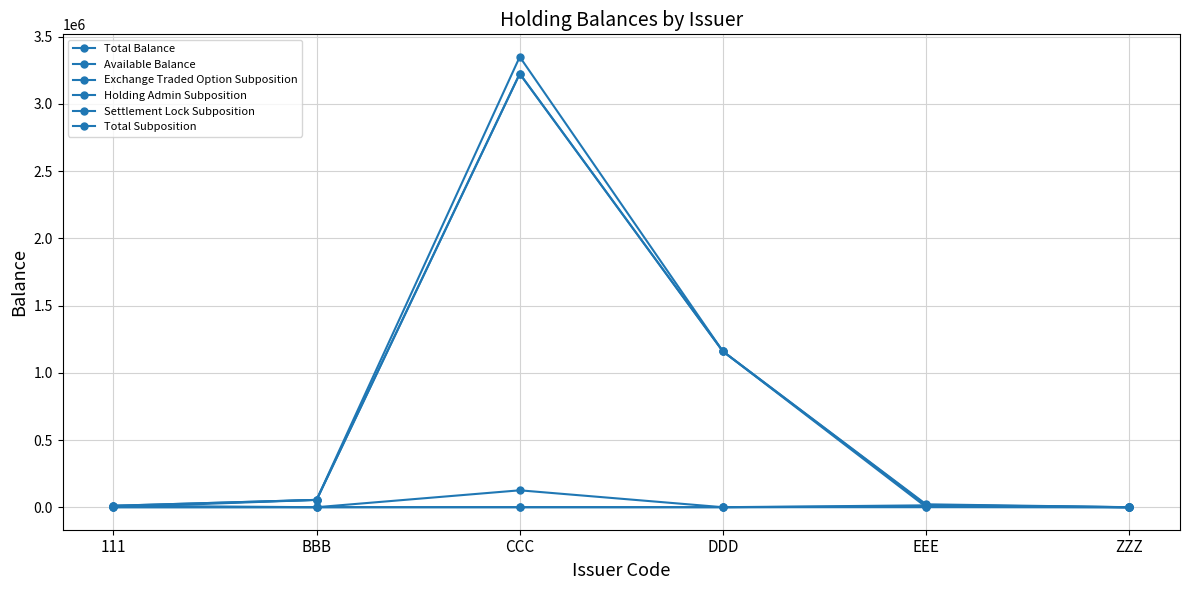

How many values in the Settlement Lock Subposition series are below 54578?

3